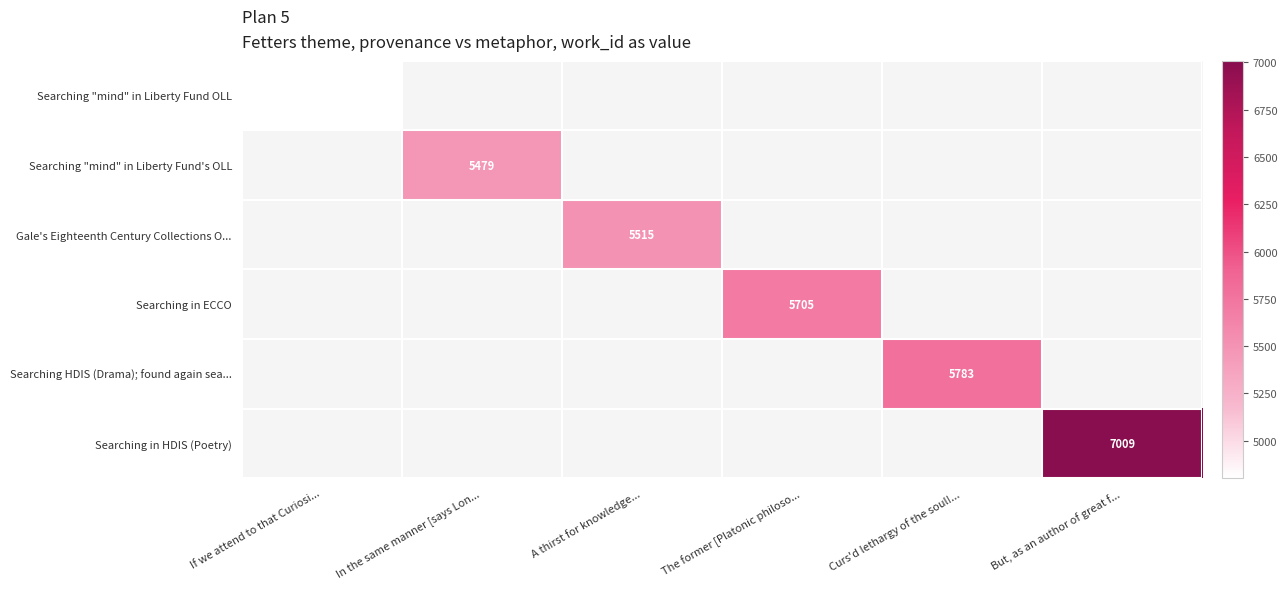

What is the approximate value of Searching HDIS (Drama); found again sea... at Curs'd lethargy of the soul!...?

5783.0